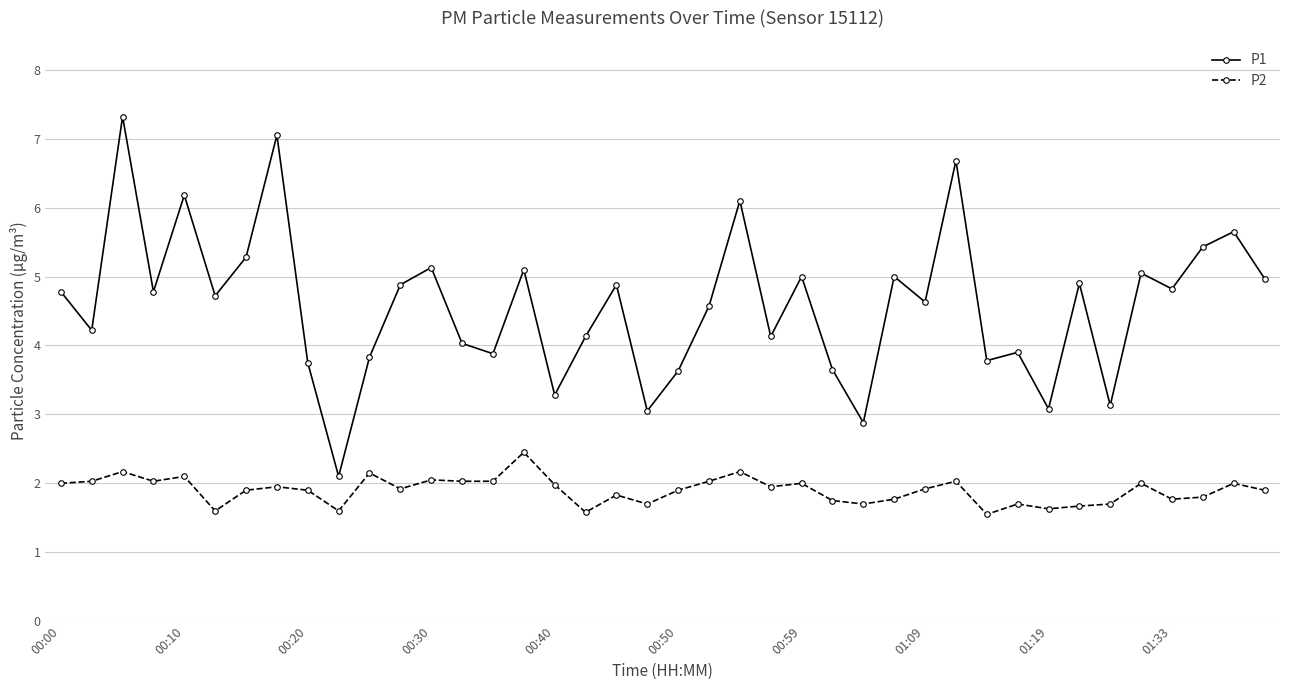

Which series has the largest total across all categories?

P1